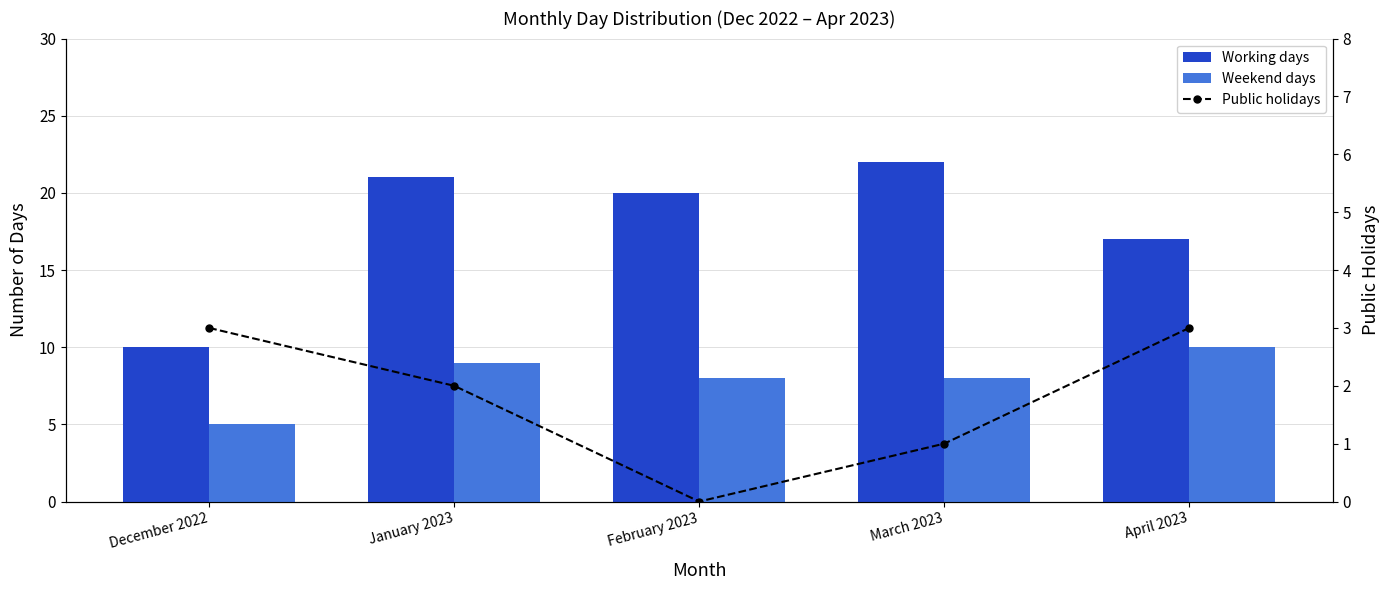

What is the difference between the maximum and minimum values in the Public holidays series?

3